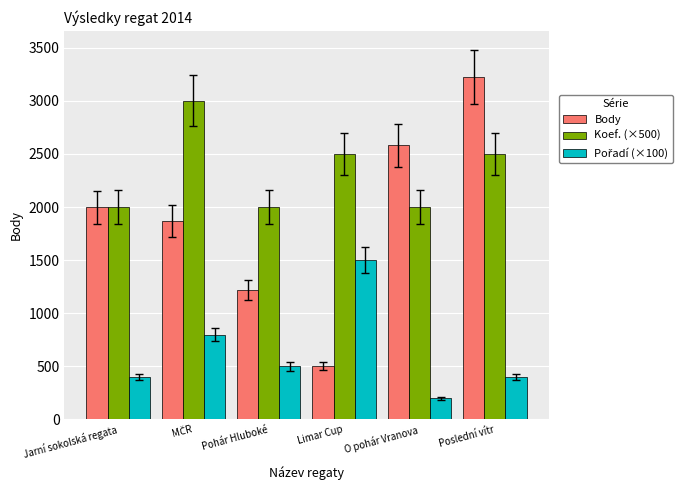

Count the number of data series in this chart.

3